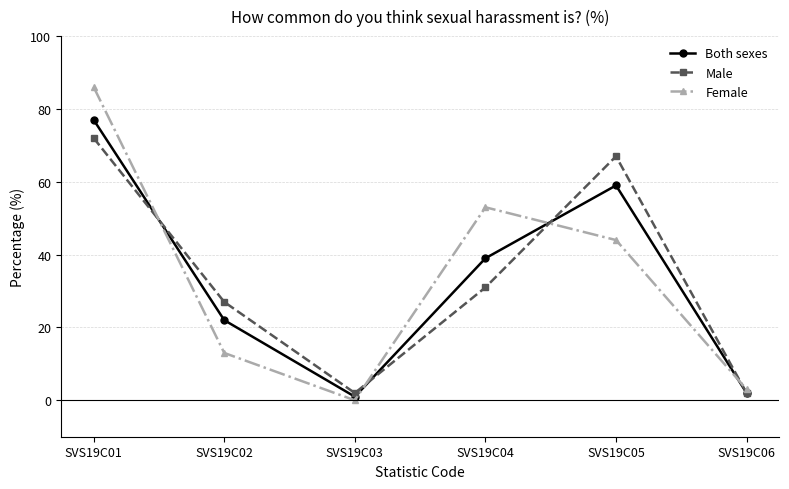

Where is Both sexes nearest to the value 39?

SVS19C04